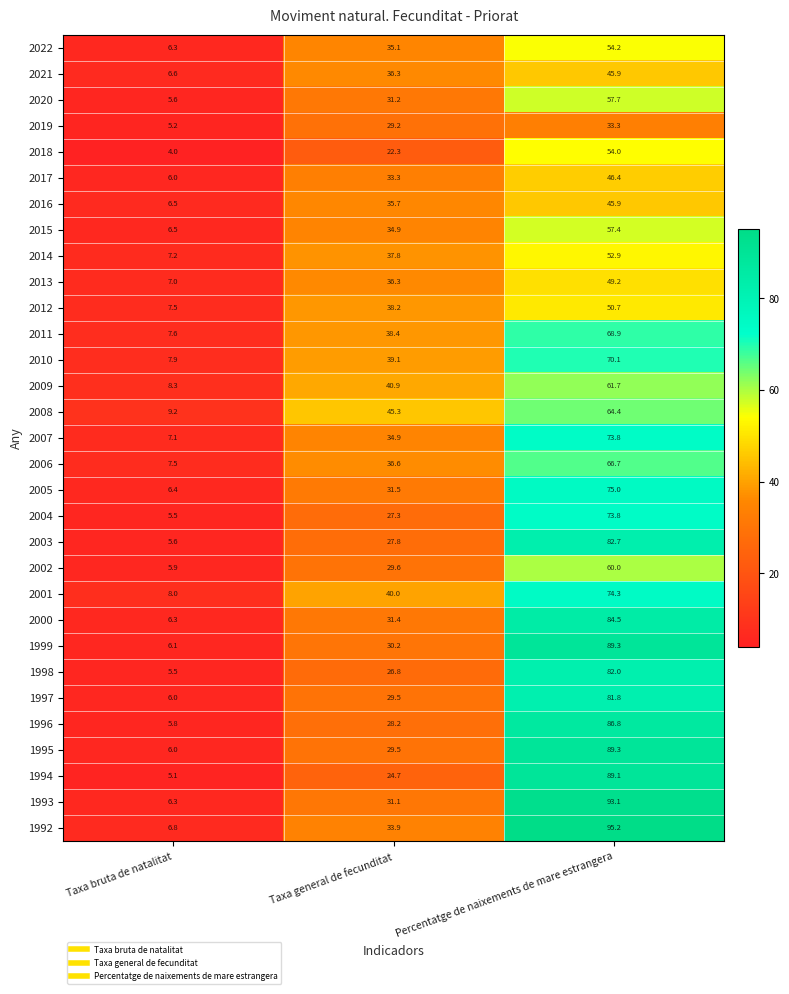

What value does the 1997 series have at Taxa bruta de natalitat?

6.0